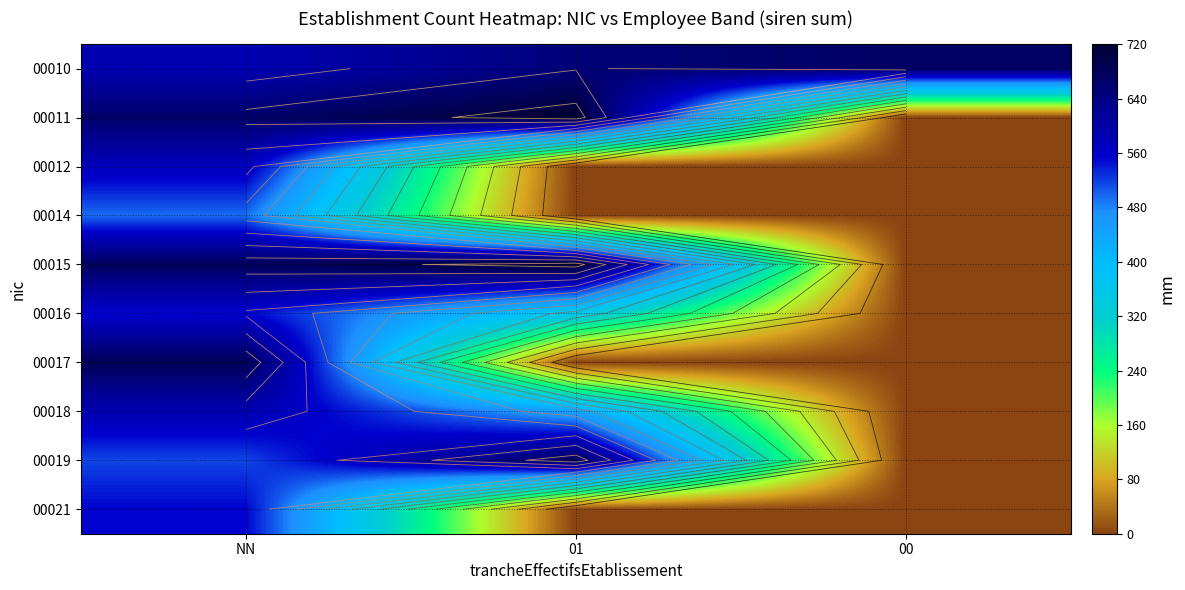

At which label does 00010 reach its peak?

00